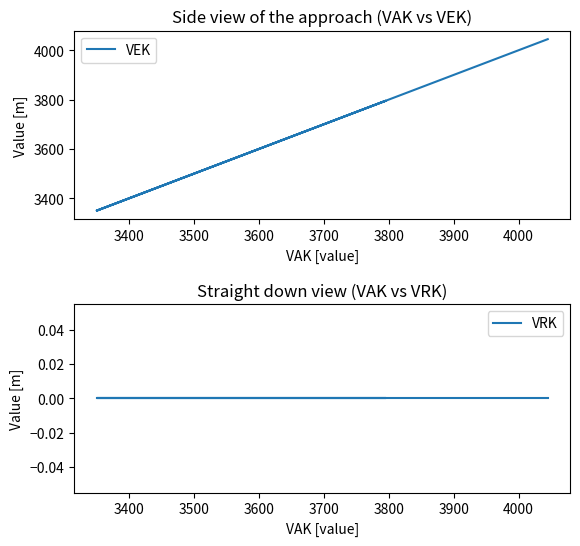

How many lines are shown in the chart?

2